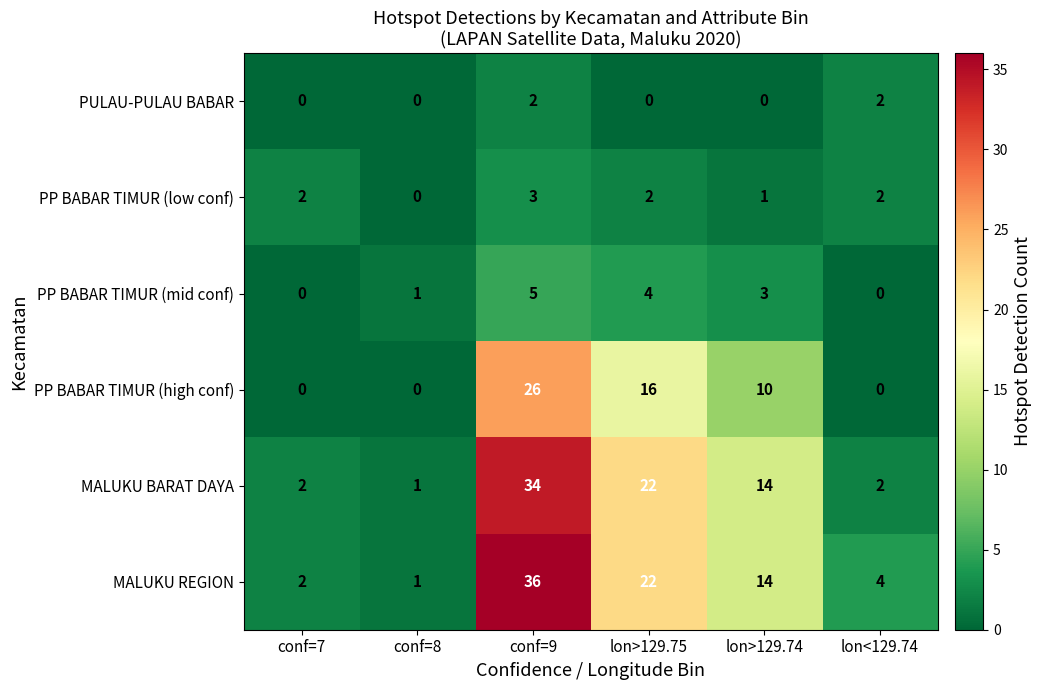

Which series has the largest total across all categories?

MALUKU REGION